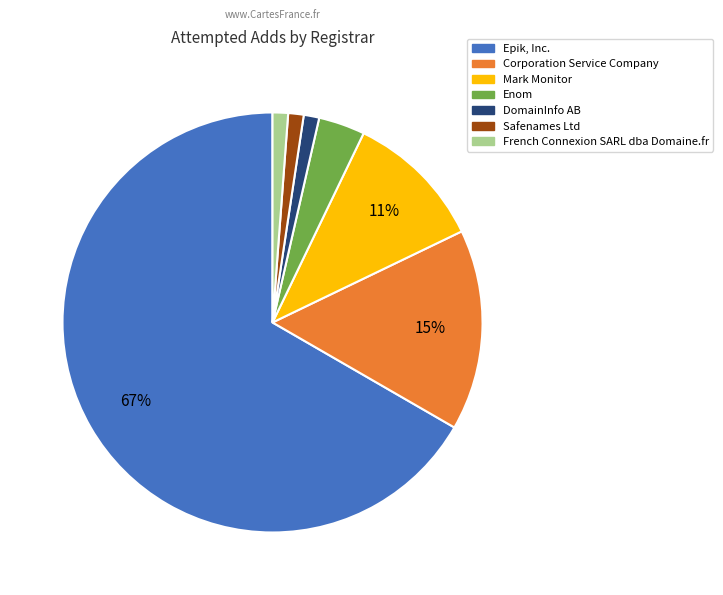

Which category has the biggest portion of the pie?

Epik, Inc.